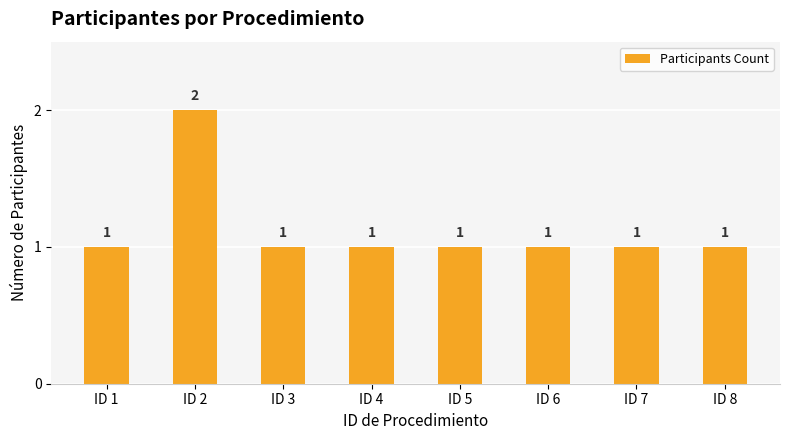

What is the greatest value displayed?

2